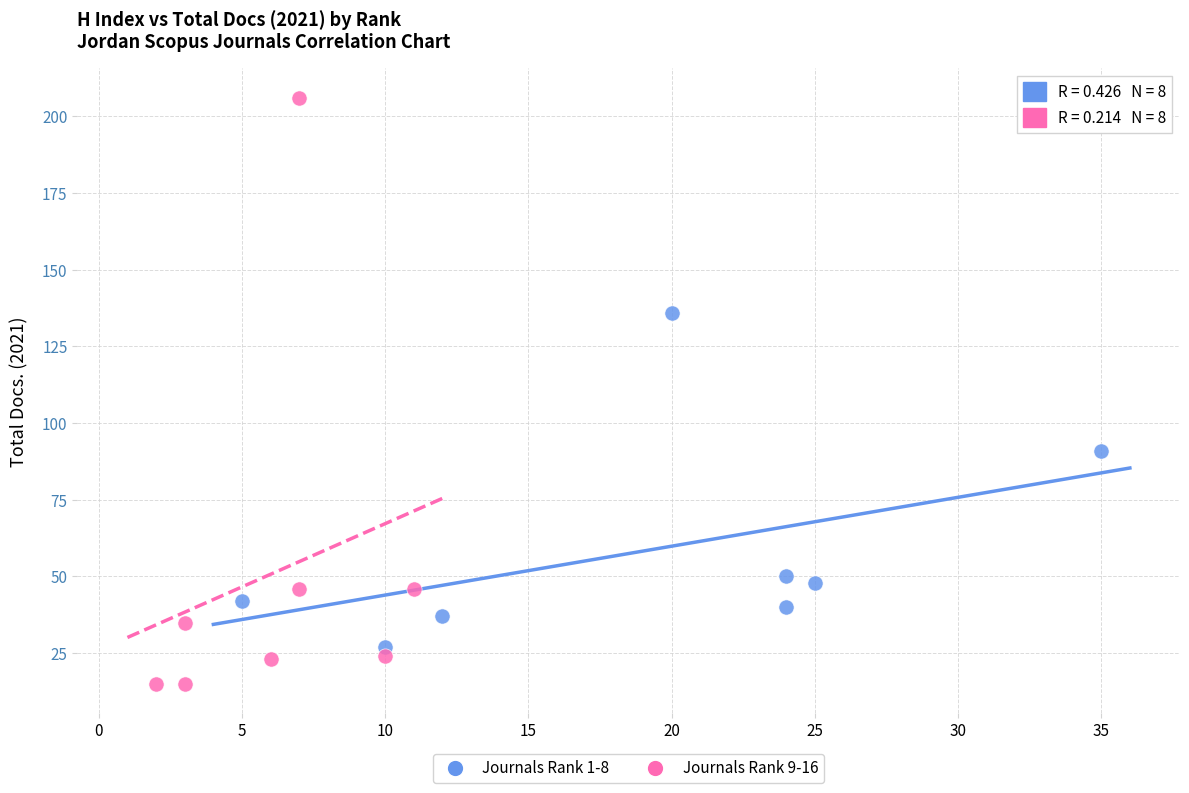

Which series contains the highest Y value?

Journals Rank 9-16